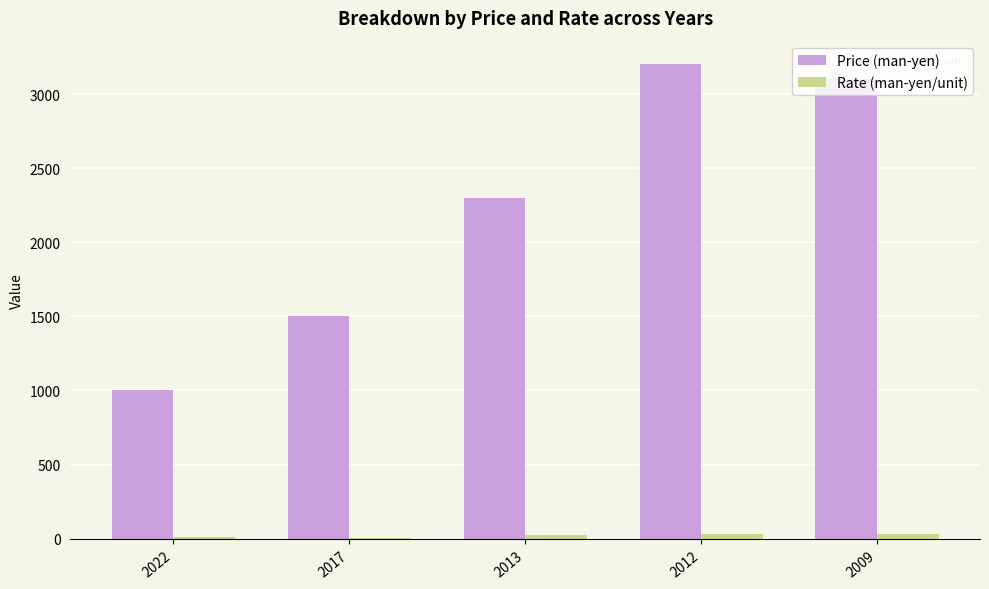

What is the greatest value displayed?

3200.0